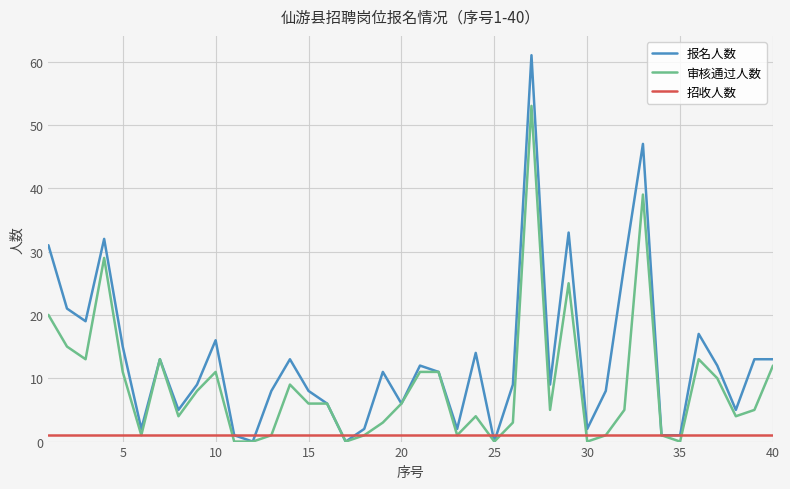

How many lines are shown in the chart?

3